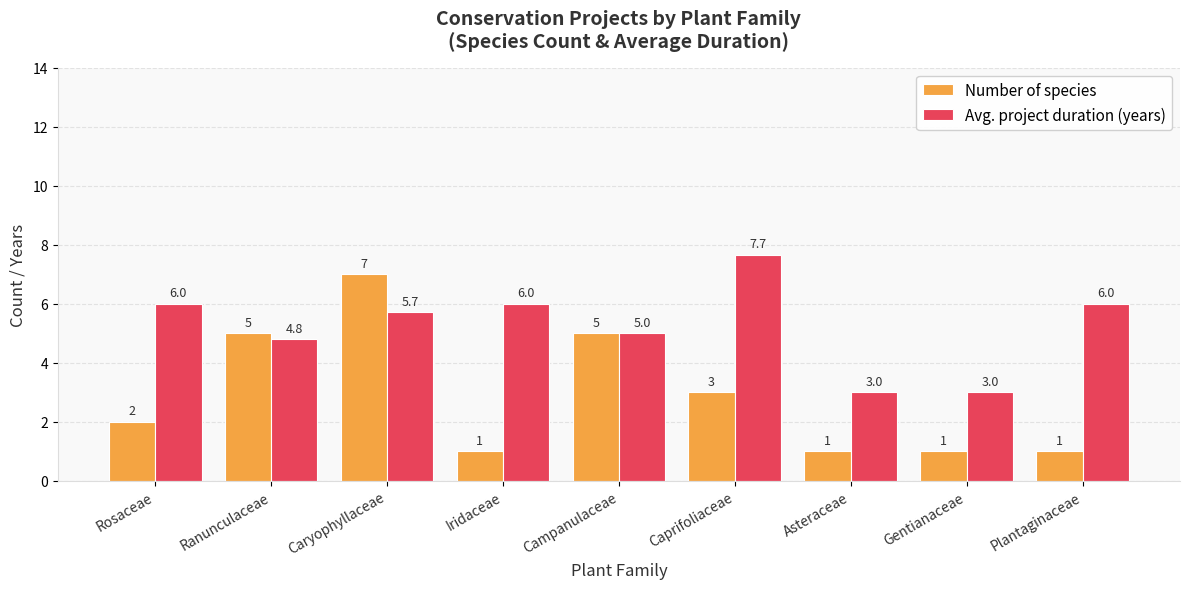

At which label does Avg. project duration (years) first exceed 5?

Rosaceae